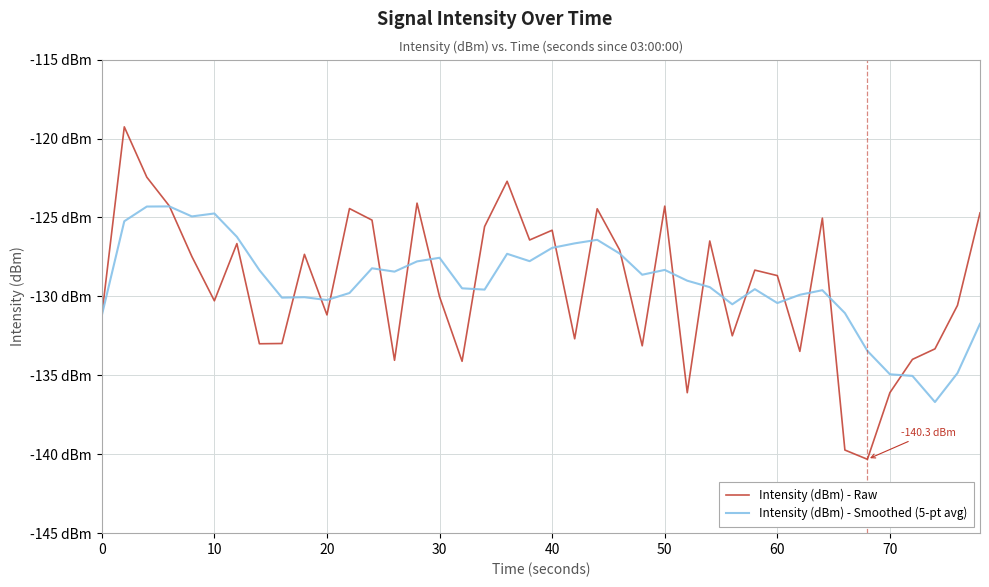

What are all the series names shown in the legend?

Intensity (dBm) - Raw, Intensity (dBm) - Smoothed (5-pt avg)